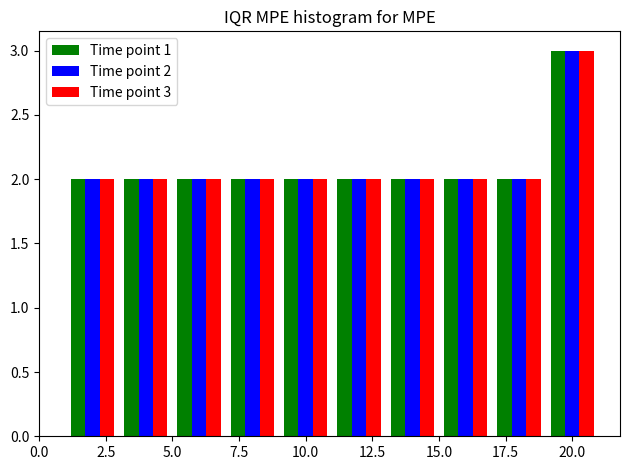

In the Time point 1 series, which range on the x-axis has the tallest bar?

19 to 21